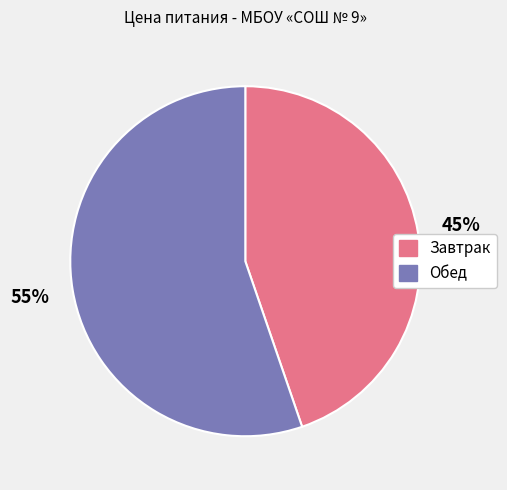

Is it true that Обед is 55% of the pie?

True